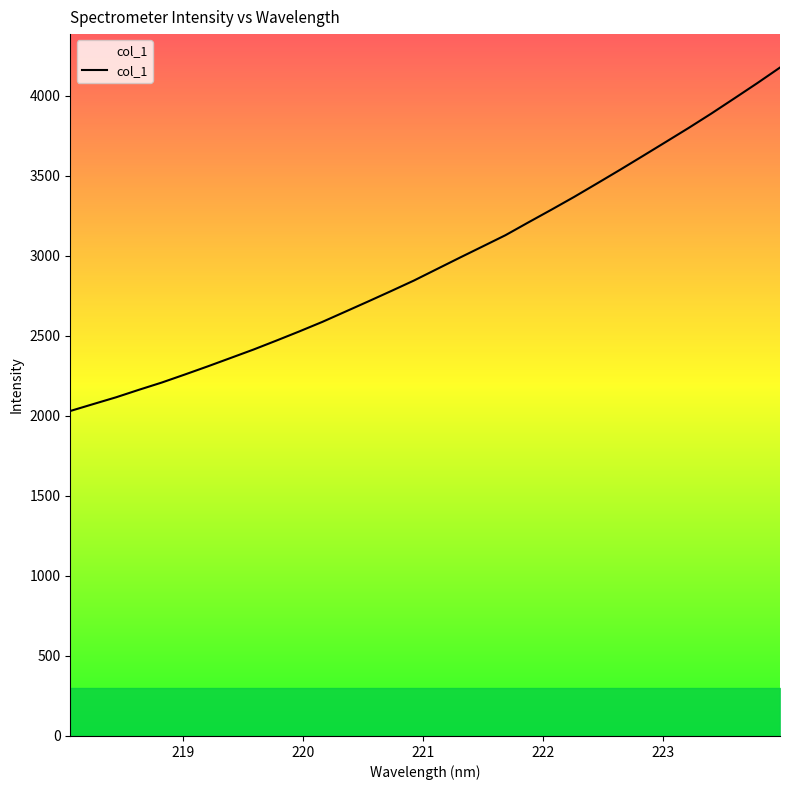

Rank the categories by value from lowest to highest.

218.0596, 218.2508, 218.442, 218.6332, 218.8244, 219.0156, 219.2067, 219.3979, 219.589, 219.7801, 219.9712, 220.1623, 220.3533, 220.5444, 220.7354, 220.9264, 221.1174, 221.3083, 221.4993, 221.6902, 221.8812, 222.0721, 222.263, 222.4538, 222.6447, 222.8355, 223.0264, 223.2172, 223.408, 223.5987, 223.7895, 223.9802